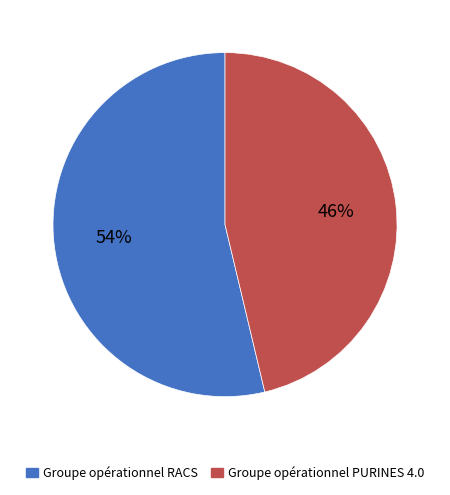

To the nearest percent, what is the average slice percentage?

50%